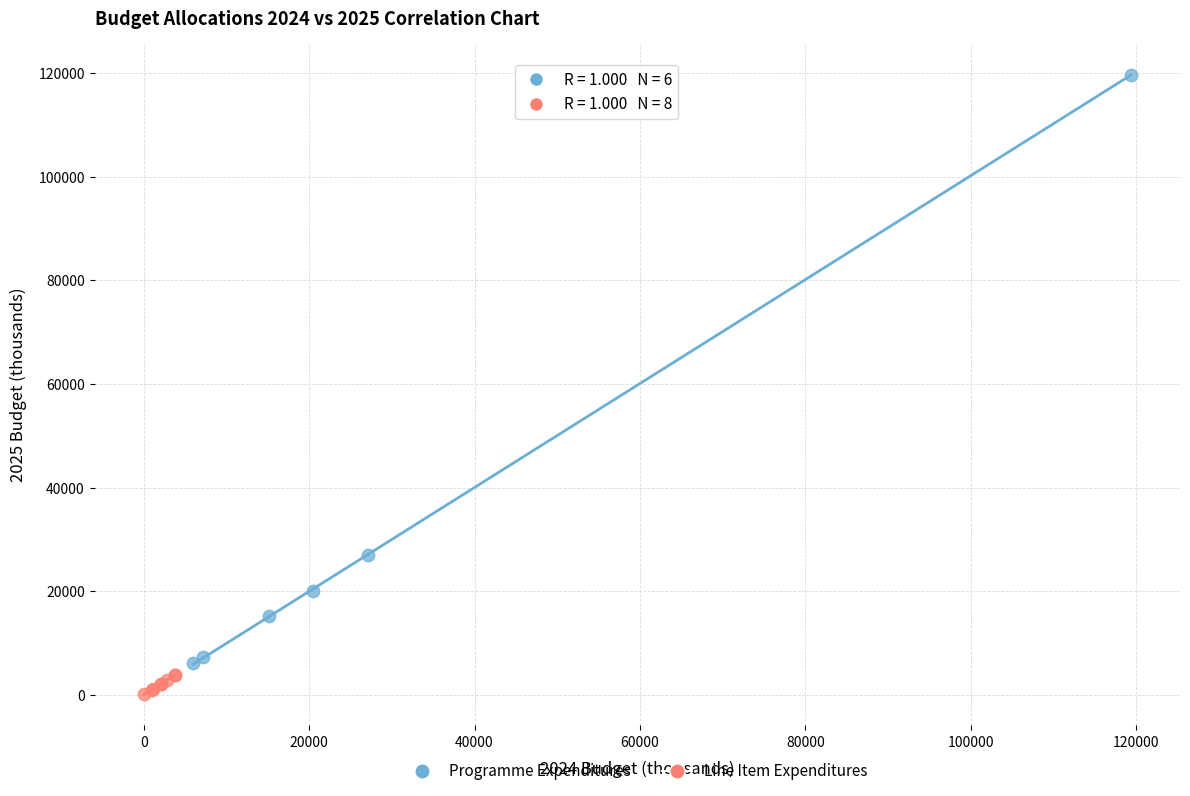

Which series contains the lowest Y value?

Line Item Expenditures